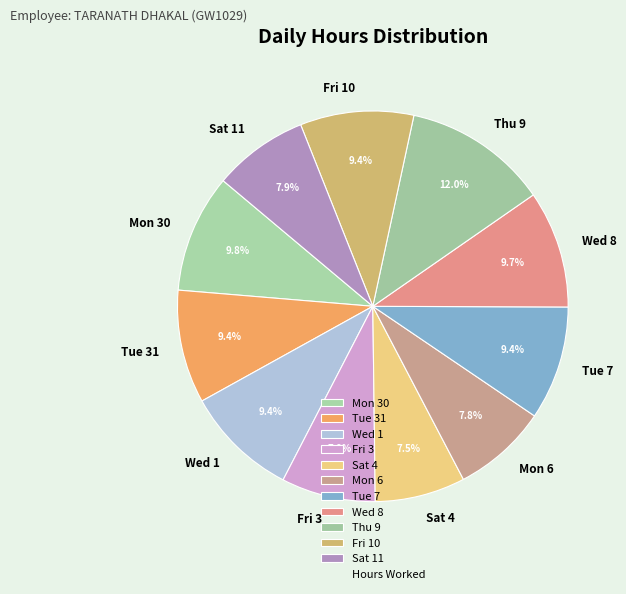

What is the largest slice in the pie chart?

Thu 9